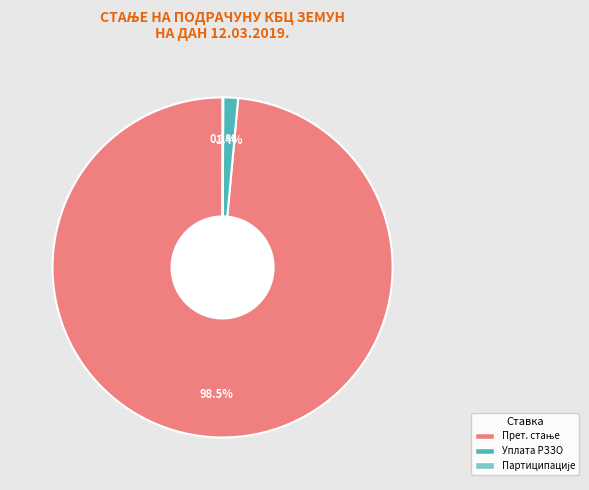

Is there a majority slice in this chart?

Yes